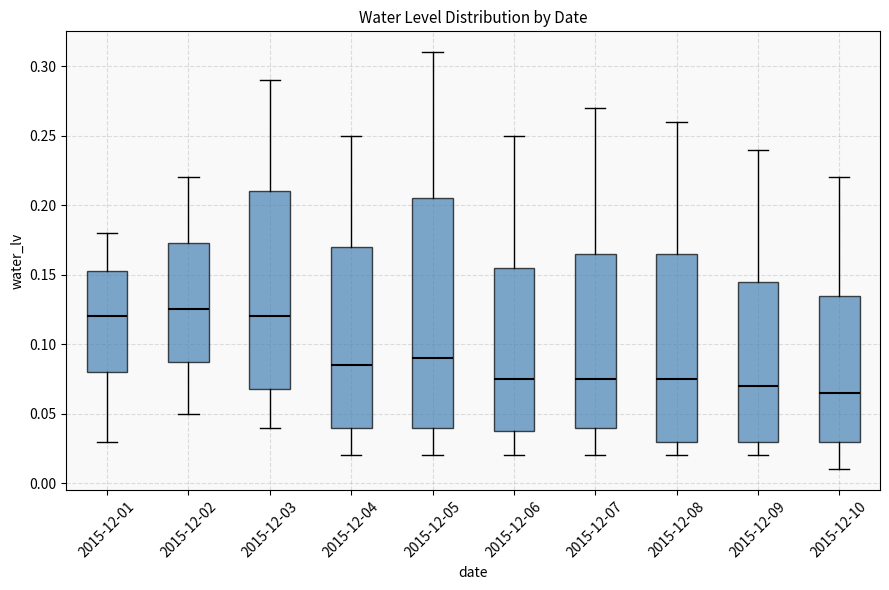

Where is the upper edge of the box for 2015-12-05 on the y-axis? The values are not printed on the chart, so give them approximately, as read against the axis.

0.205